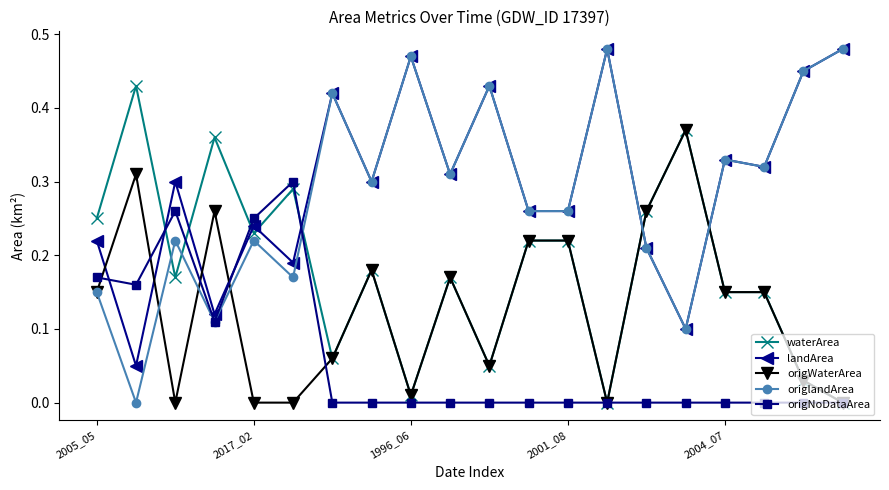

True or false: landArea and origWaterArea cross at least once.

True